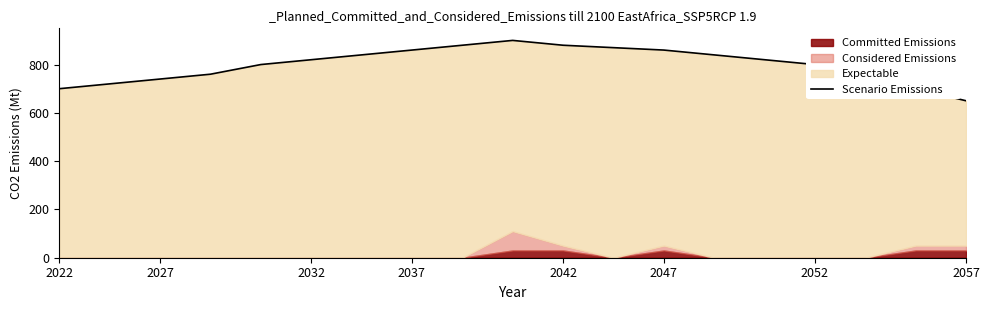

Reading right to left, extract all data points from this chart.

650	700	750	800	820	840	860	870	880	900	880	860	840	820	800	760	740	720	700